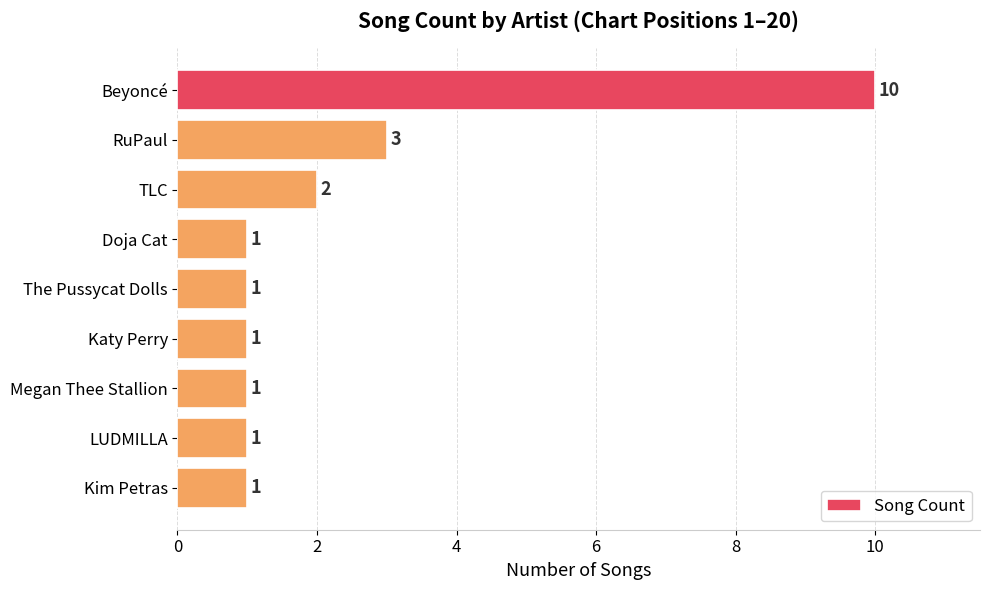

What is the maximum value shown in the chart?

10